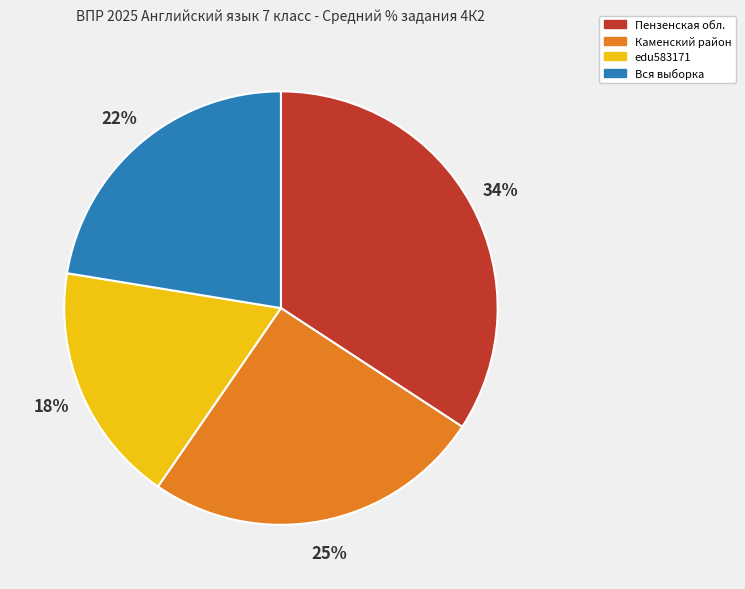

Count the number of slices in the pie.

4